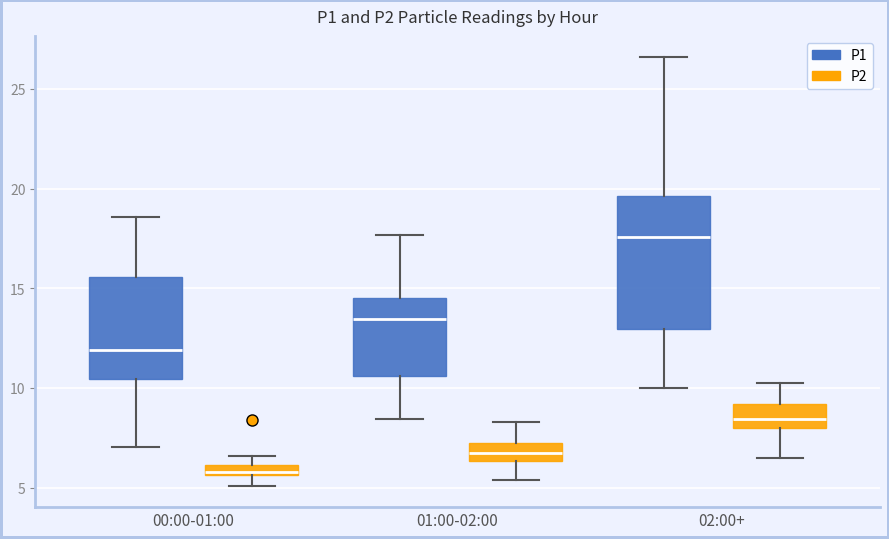

Comparing the boxes themselves (not the whiskers), which one is the tallest?

02:00+ (P1)